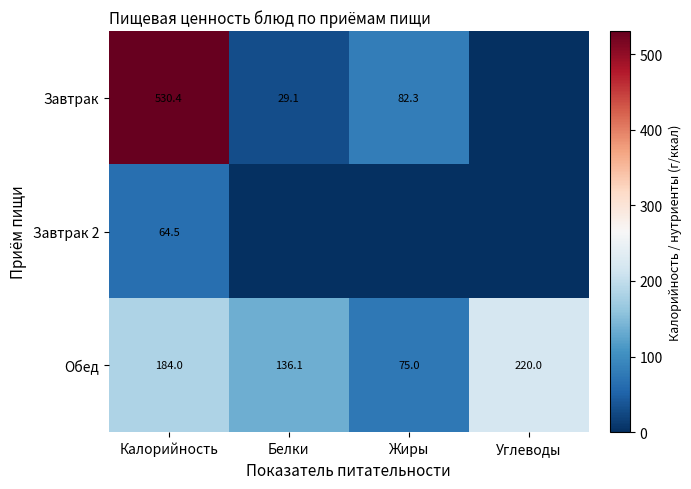

Between Углеводы and Калорийность, which is larger?

Калорийность